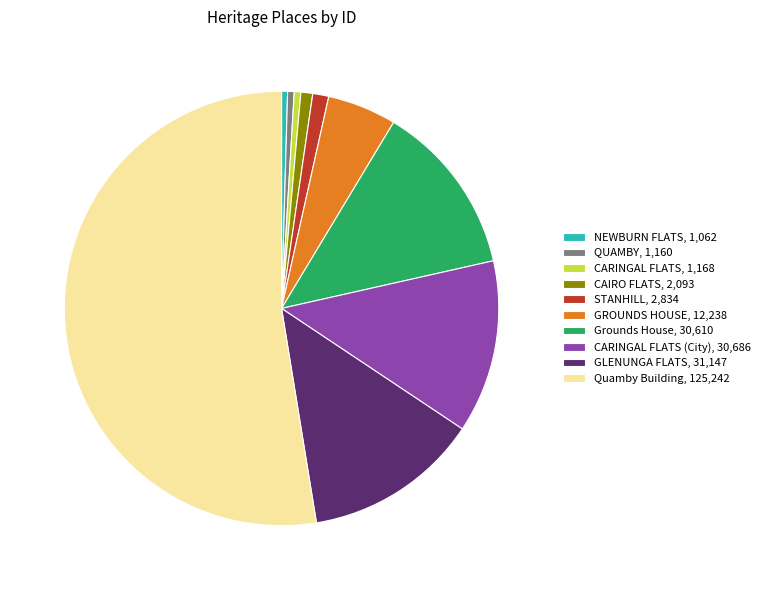

The CARINGAL FLATS (City), 30,686 slice represents 24% of the pie. True or false?

False